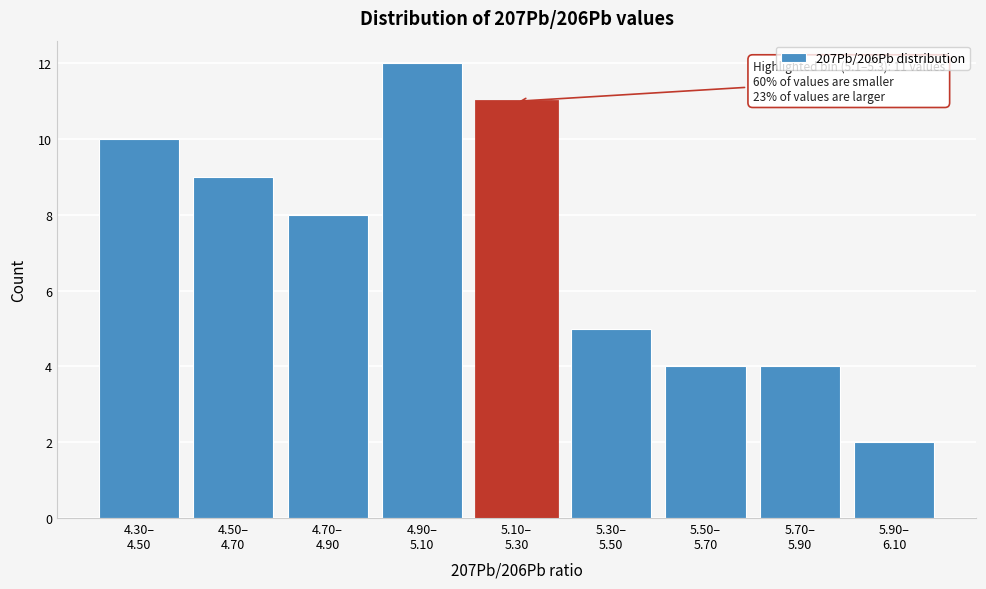

Reading left to right, list all the values displayed in this chart.

10	9	8	12	11	5	4	4	2